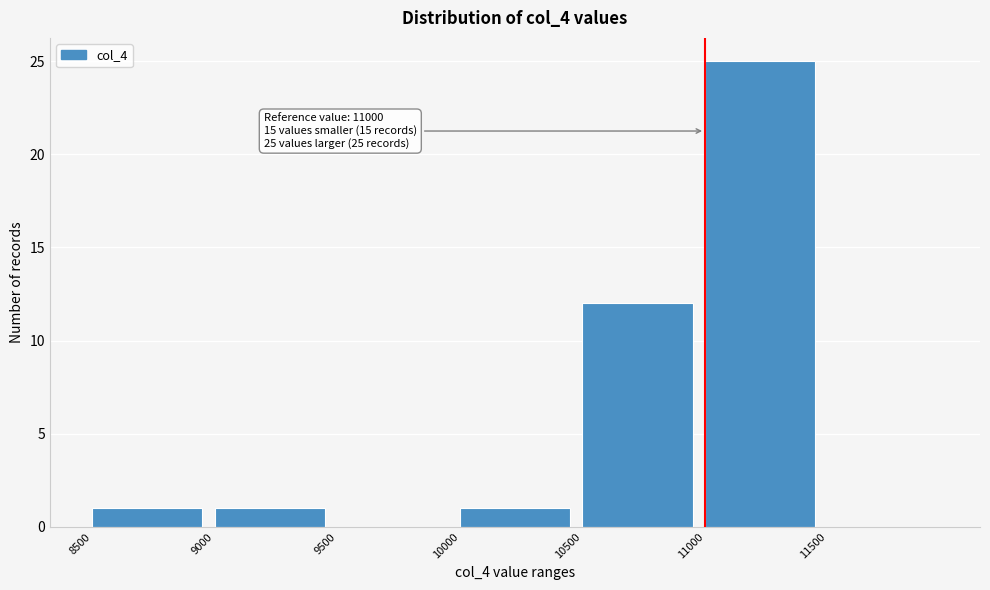

Which range on the x-axis has the tallest bar?

11000 to 11500